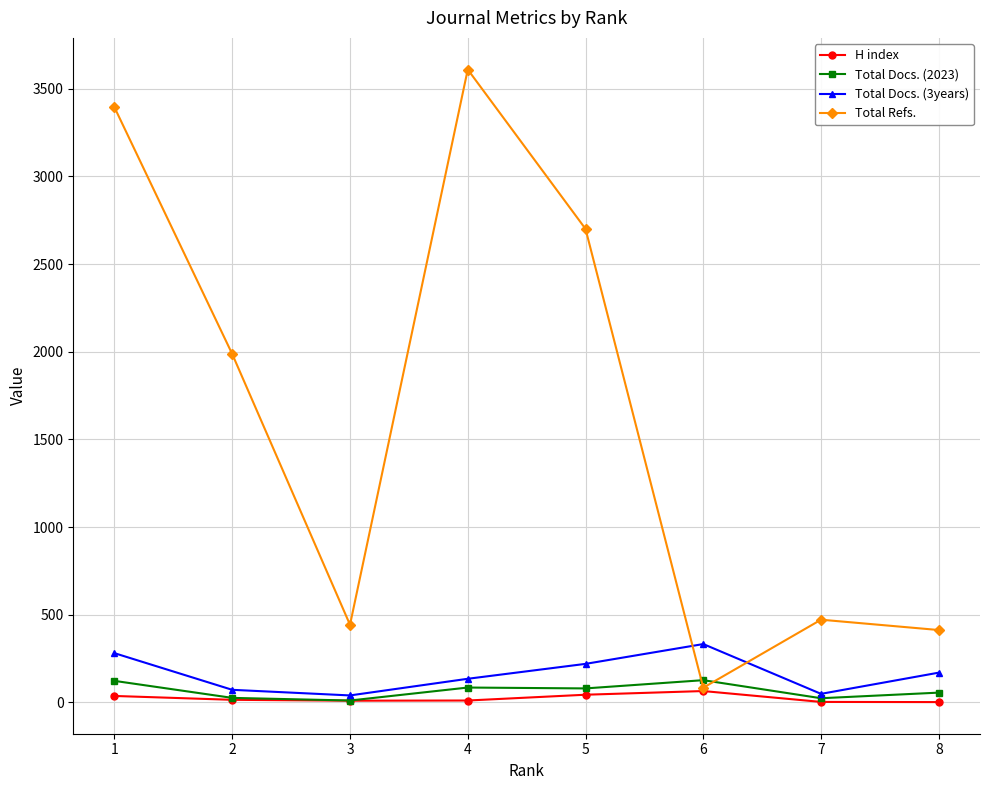

At how many categories does at least one series exceed 3566?

1